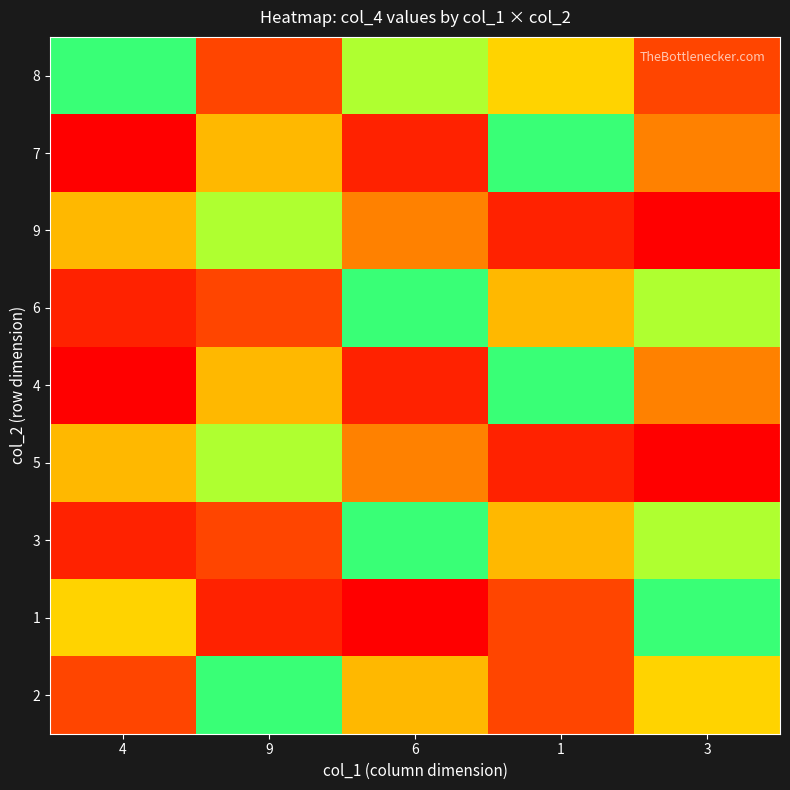

Reading right to left, what are all the values shown in this chart?

8: 3=9	1=5	6=7	9=3	4=6
7: 3=4	1=6	6=2	9=8	4=1
9: 3=1	1=2	6=4	9=7	4=8
6: 3=7	1=8	6=6	9=3	4=2
4: 3=4	1=6	6=2	9=8	4=1
5: 3=1	1=2	6=4	9=7	4=8
3: 3=7	1=8	6=6	9=3	4=2
1: 3=6	1=9	6=1	9=2	4=5
2: 3=5	1=3	6=8	9=6	4=9